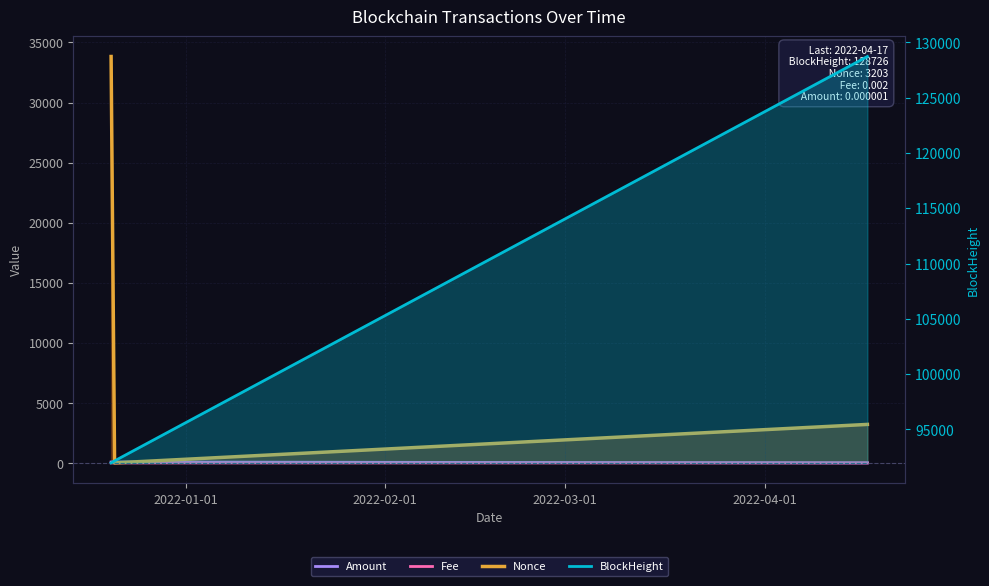

Which label corresponds to the smallest value in the chart?

2022-02-01